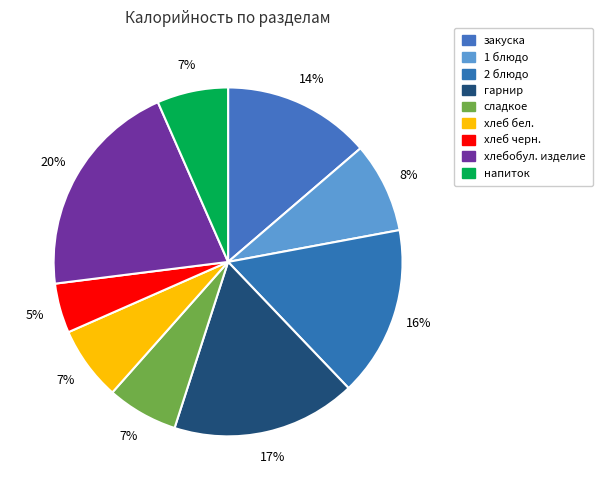

Does any single category account for the majority?

No